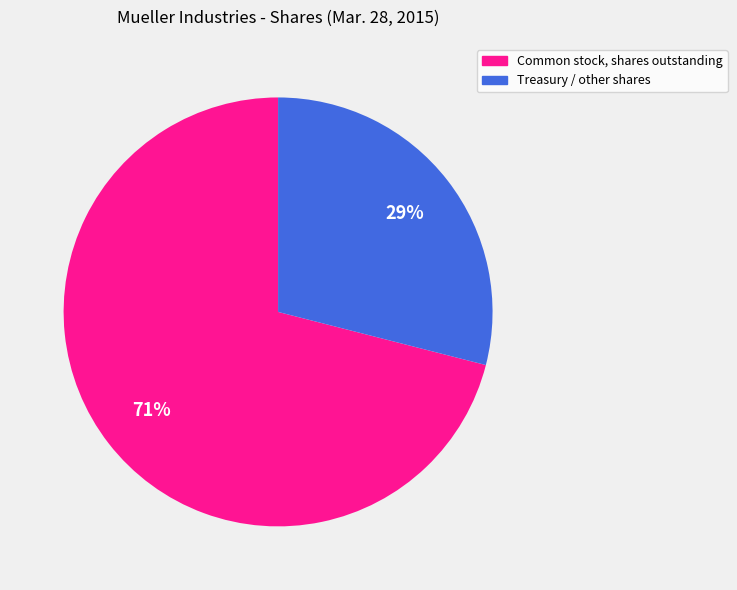

Is there any slice that represents more than half of the pie?

Yes